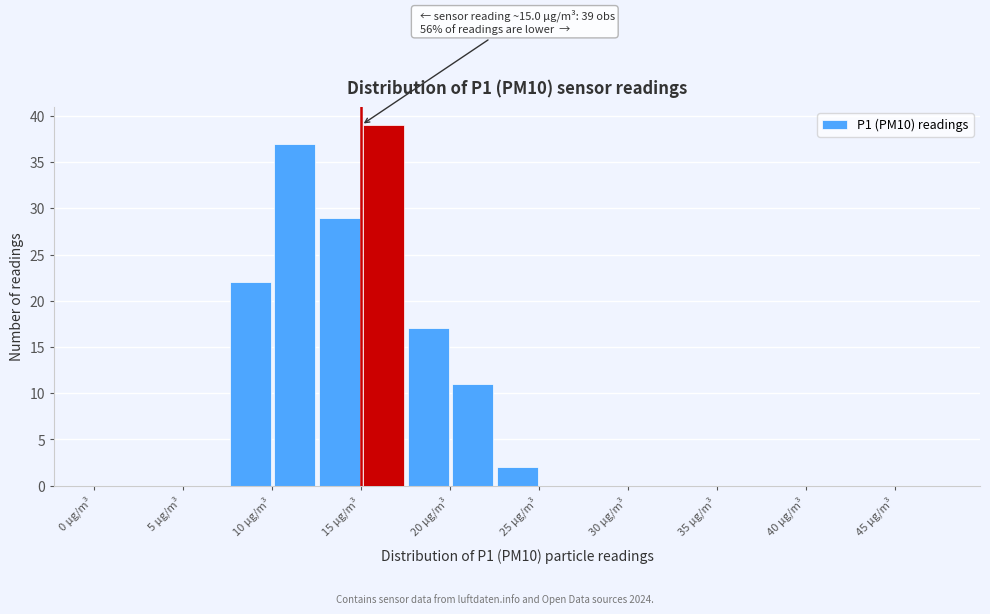

Which range on the x-axis has the tallest bar?

15.0 to 17.5